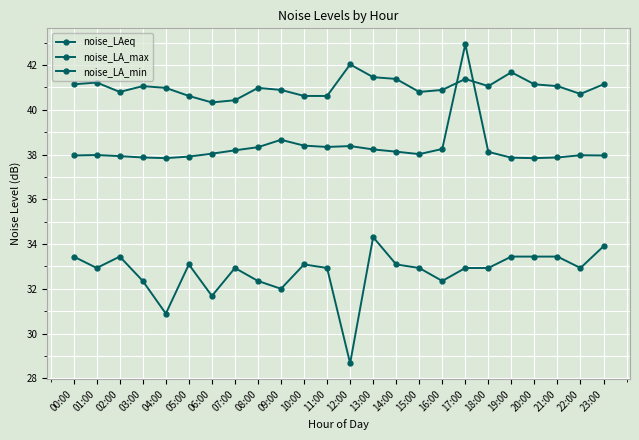

Which series has the widest spread of values?

noise_LA_min